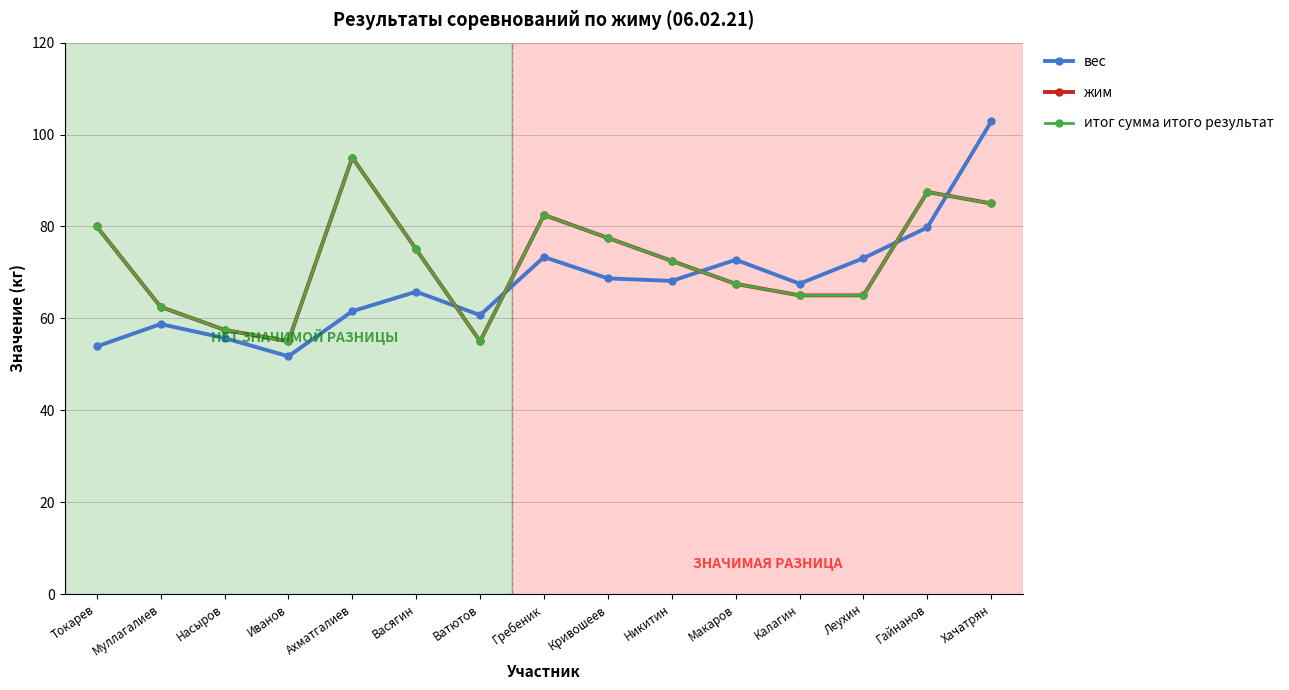

What is the minimum value shown in the chart?

51.7